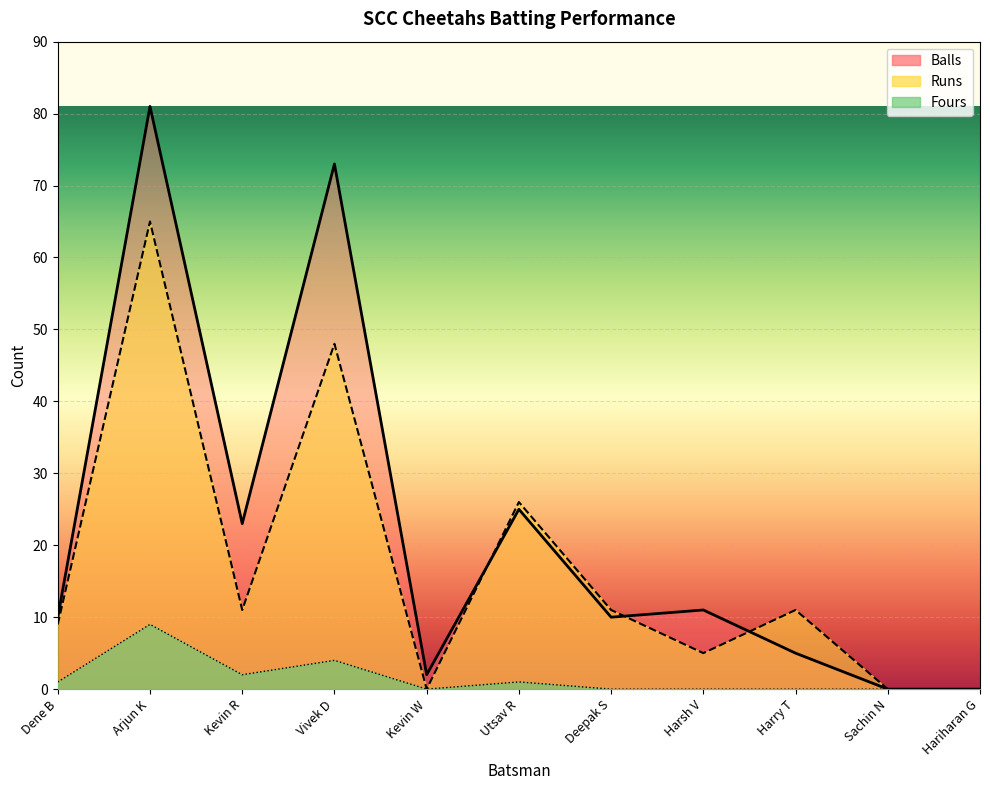

What is the difference between the Balls values at Kevin W and Arjun K?

79